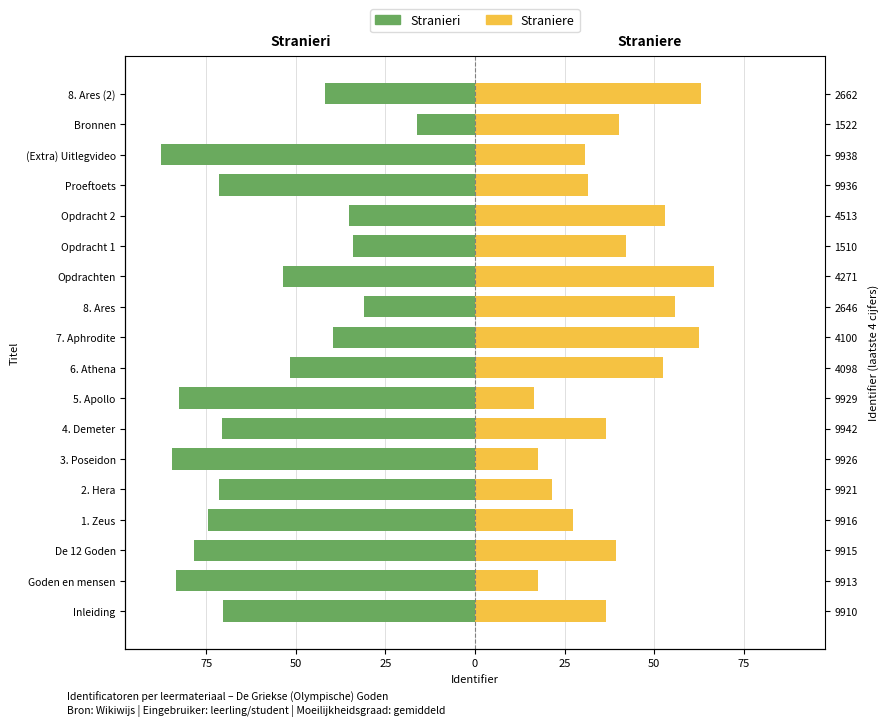

What is the value of the Stranieri bar at the 8th from the left?

-83.5